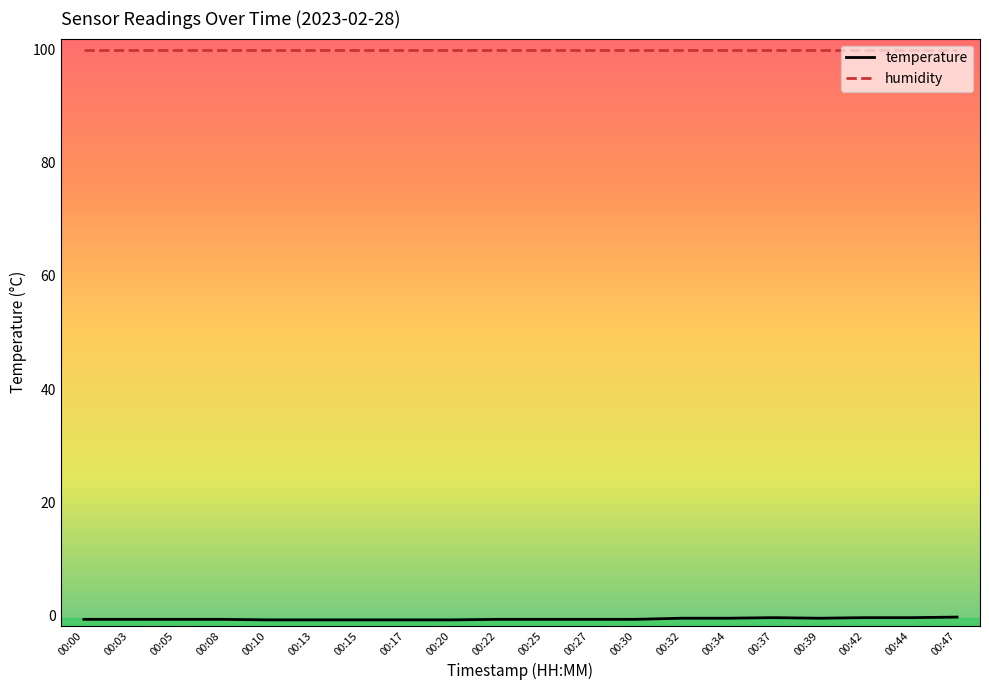

The temperature series shows -0.6 at 00:08. True or false?

True